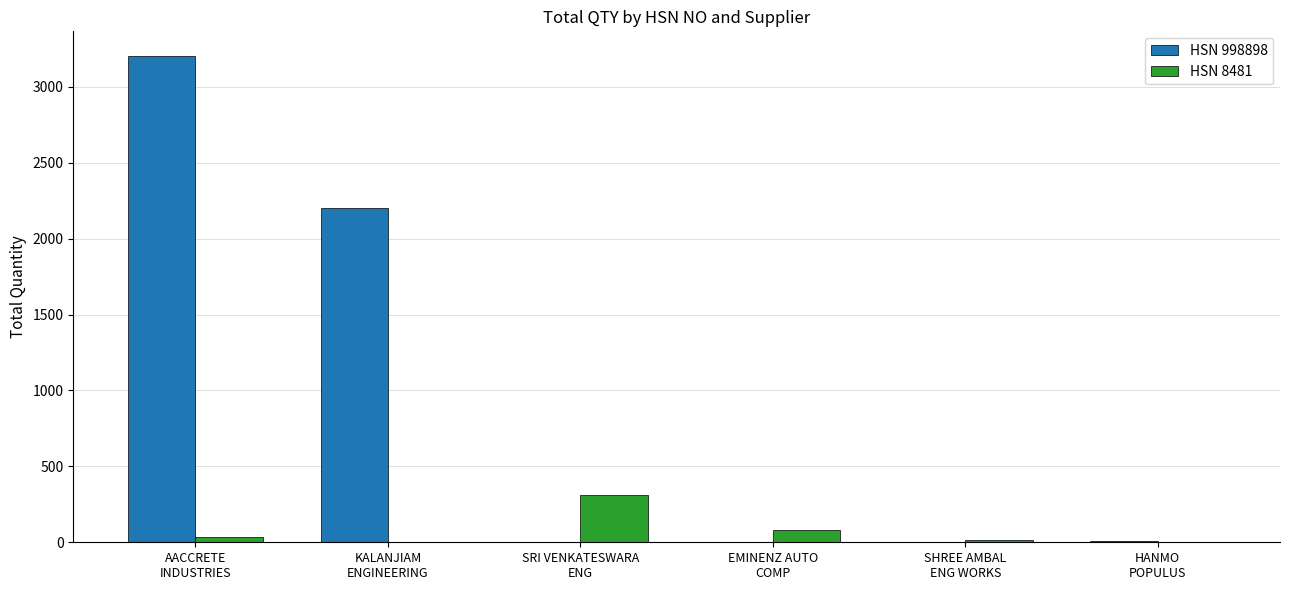

Count the number of data series in this chart.

2